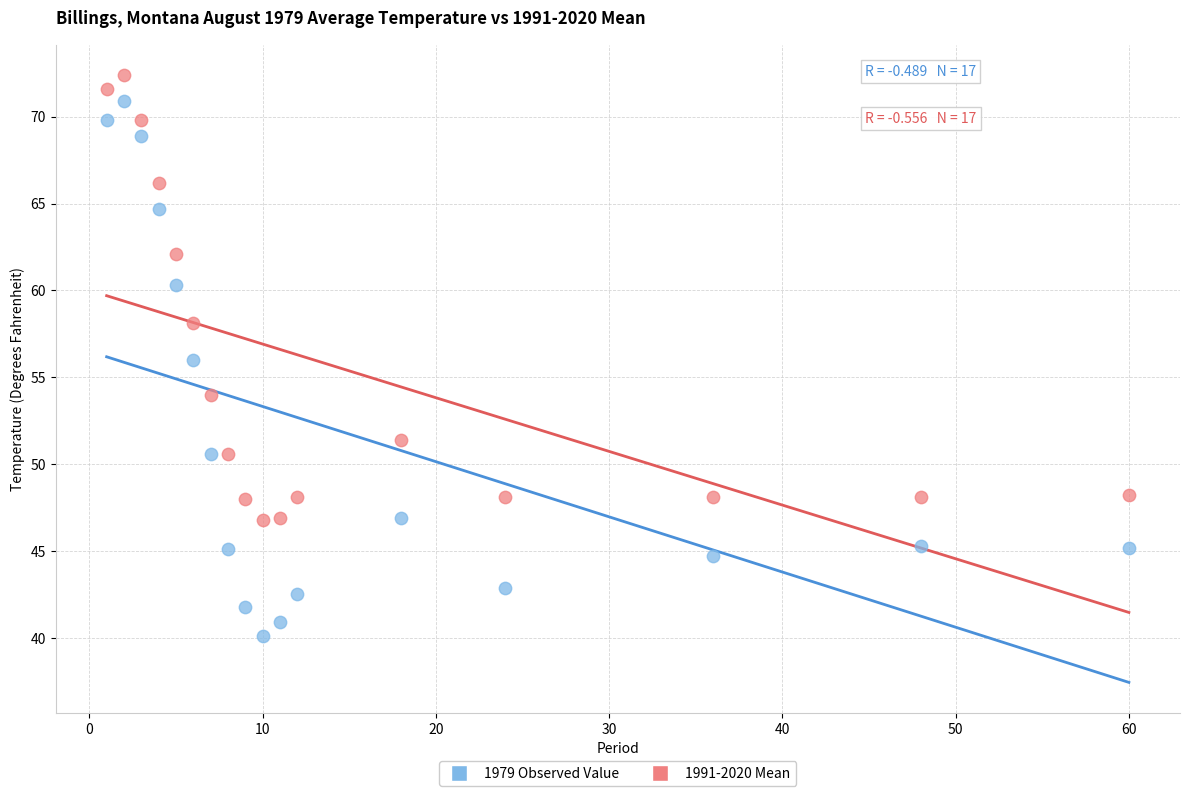

Which series has the widest spread of Y values?

1979 Observed Value